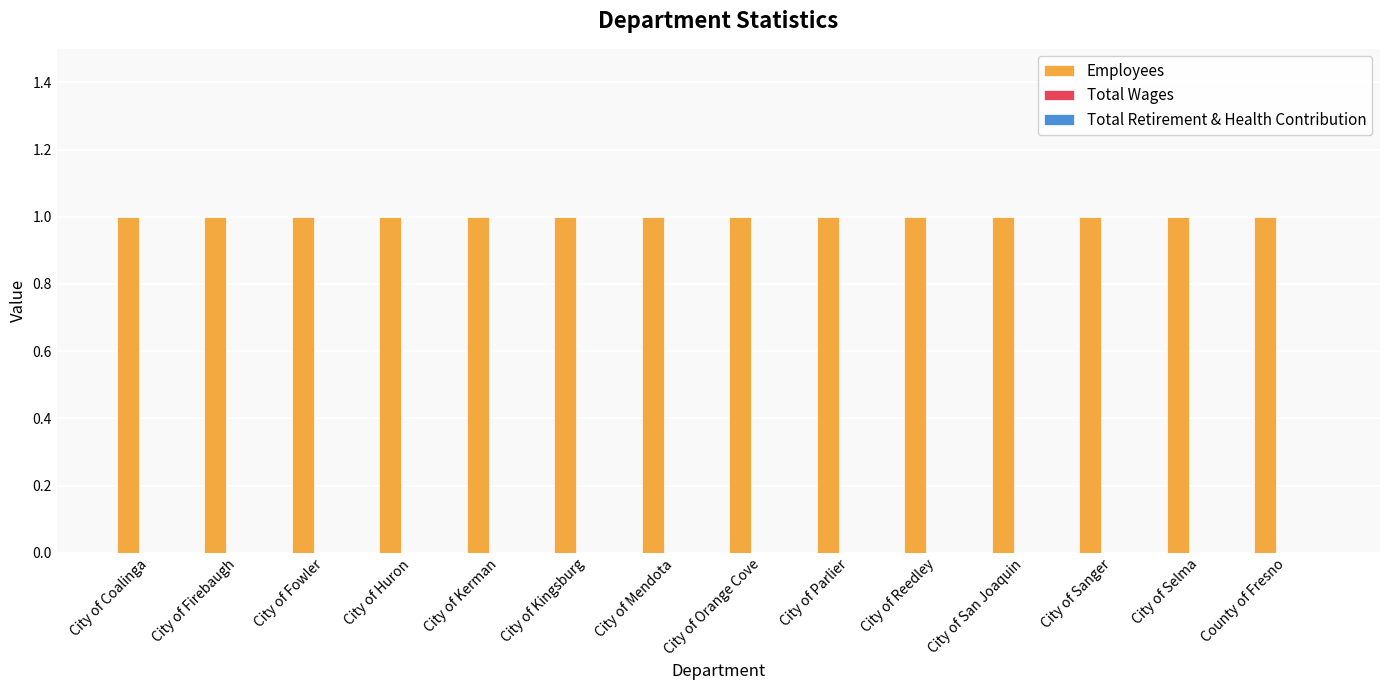

Which series has the widest spread of values?

Employees